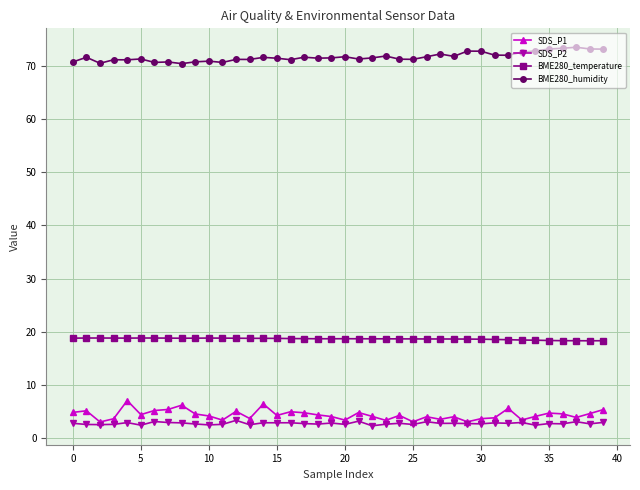

True or false: SDS_P2 and BME280_humidity cross at least once.

False